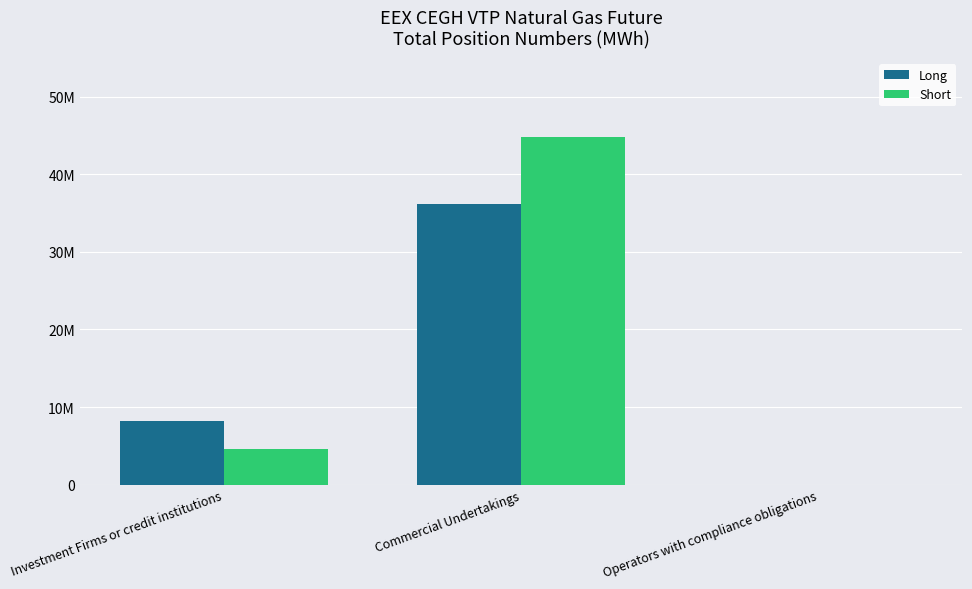

What is the average value of the Short series?

16473555